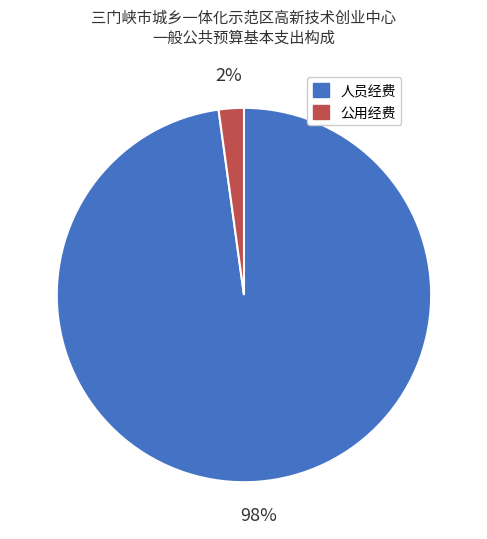

To the nearest percent, what is the difference between the largest and smallest slice percentages?

96%